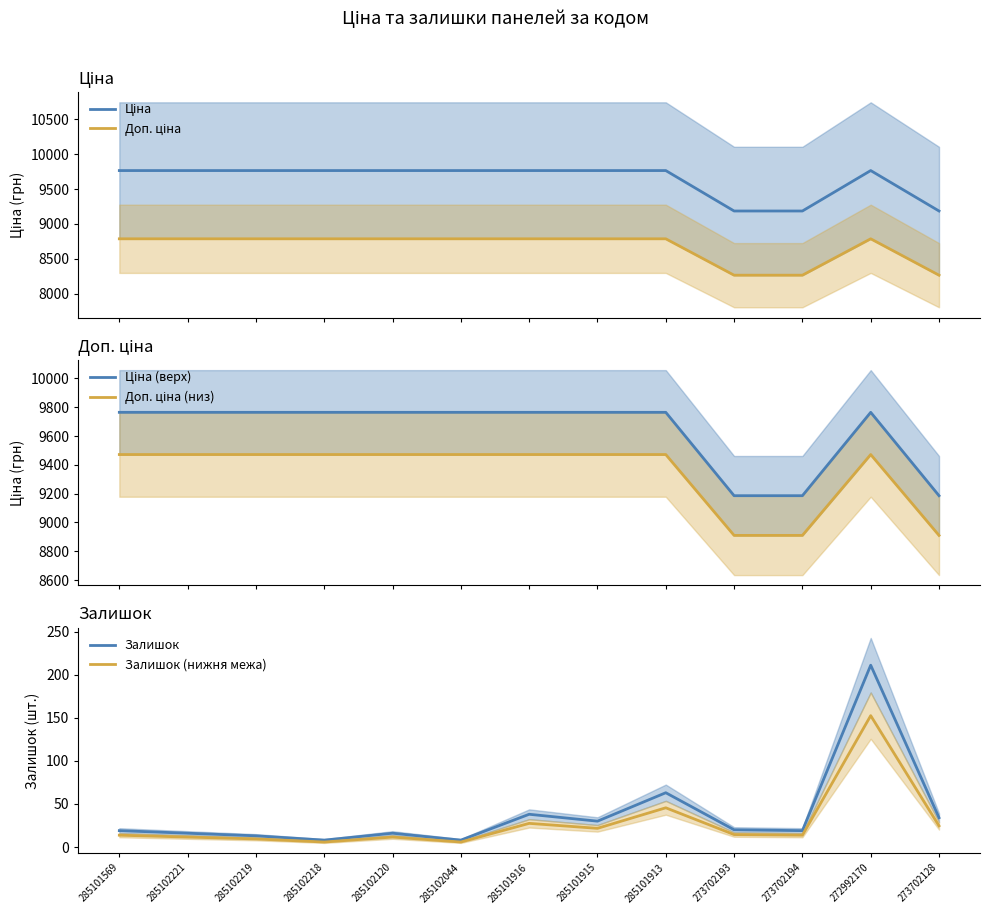

How many lines are shown in the chart?

6